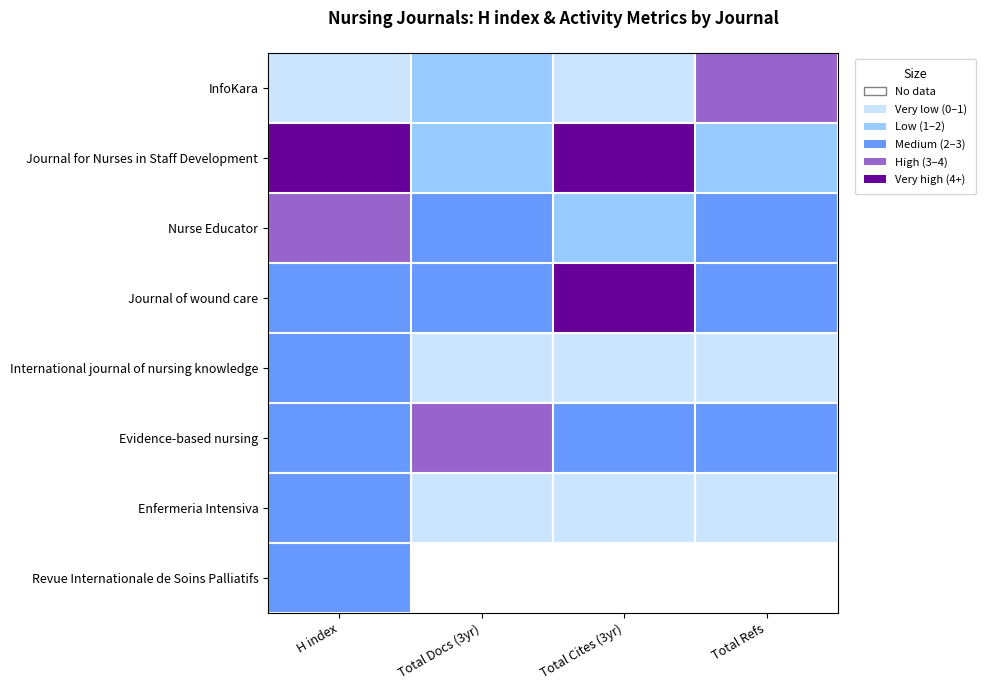

Which category has the lowest value in the Evidence-based nursing series?

H index